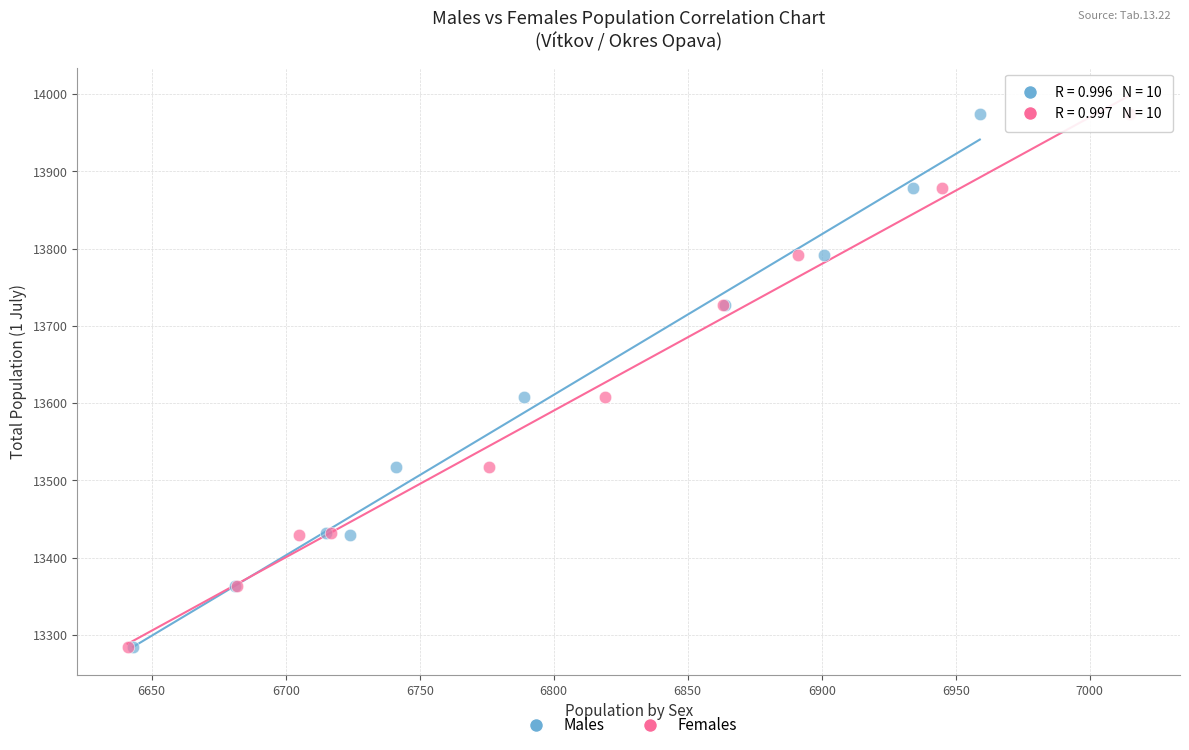

What are all the series names shown in the legend?

Males, Females